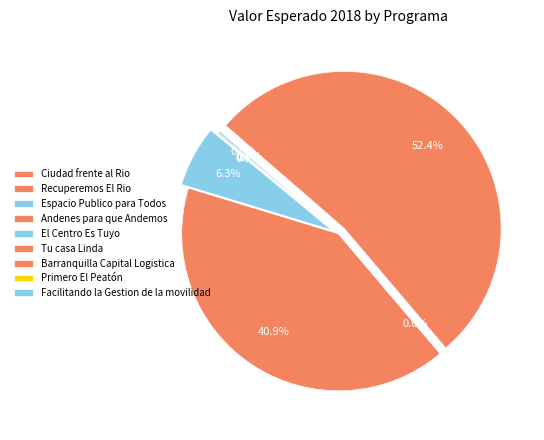

The Barranquilla Capital Logistica slice represents 0% of the pie. True or false?

True